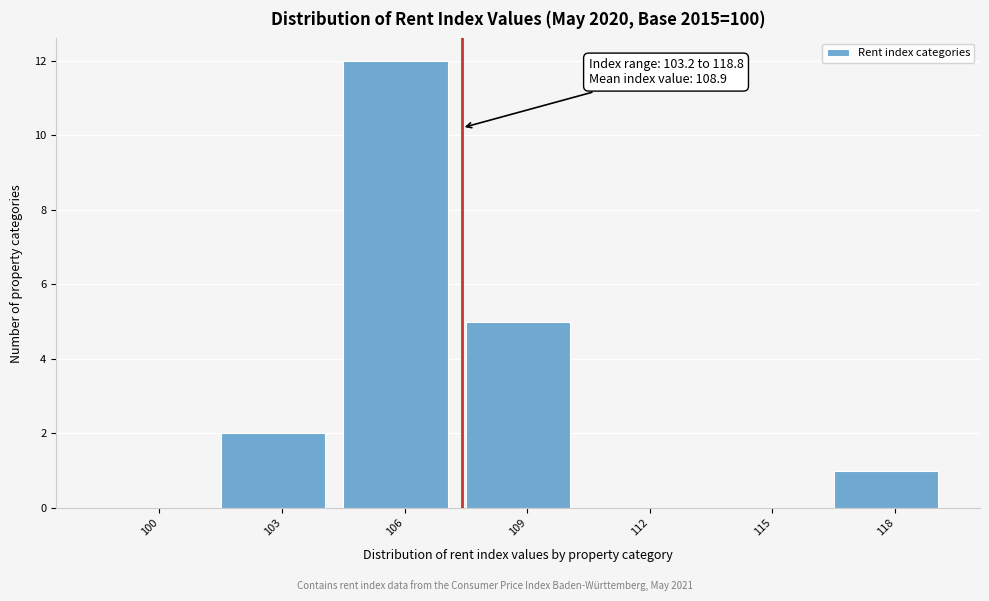

Reading left to right, transcribe all the data shown in this chart.

100=0	103=2	106=12	109=5	112=0	115=0	118=1